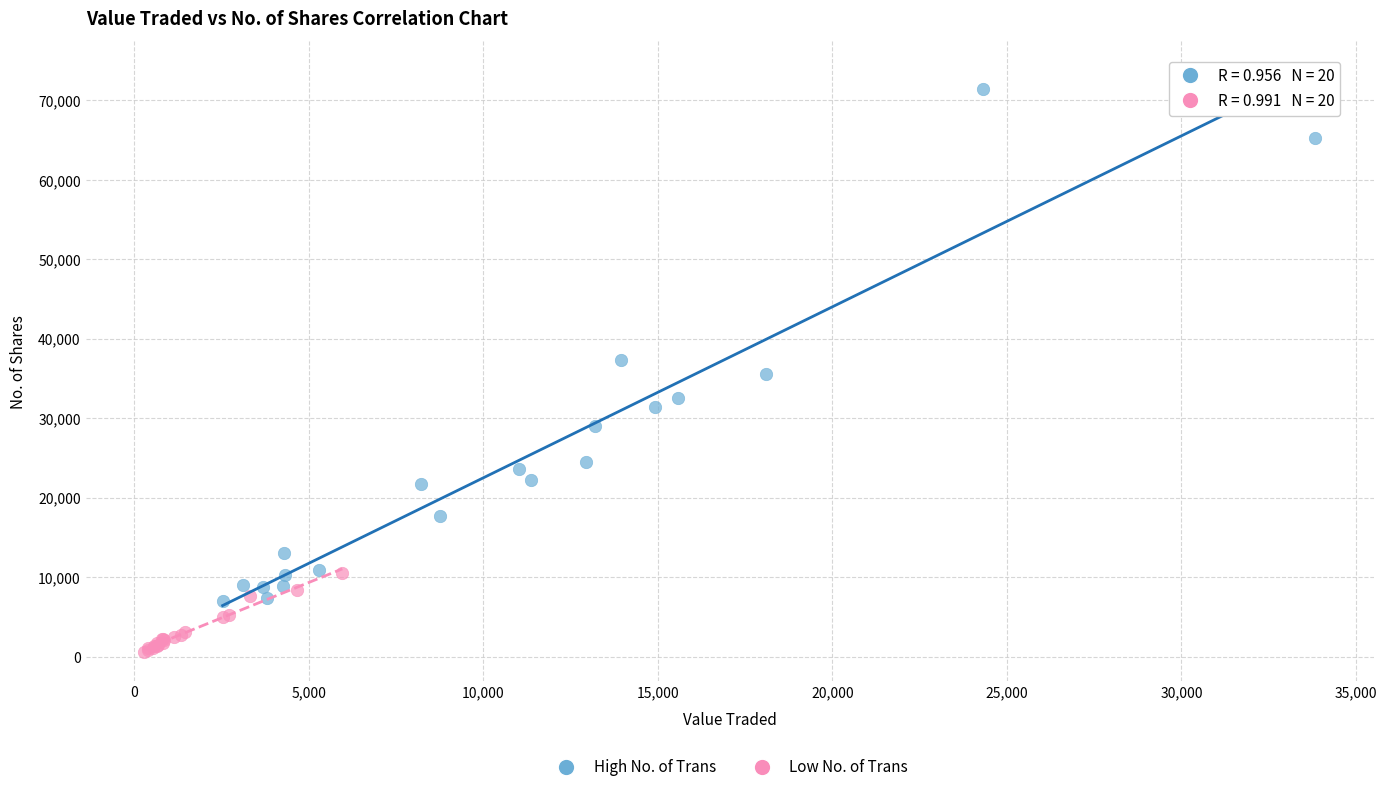

Which series reaches the maximum Y coordinate?

High No. of Trans